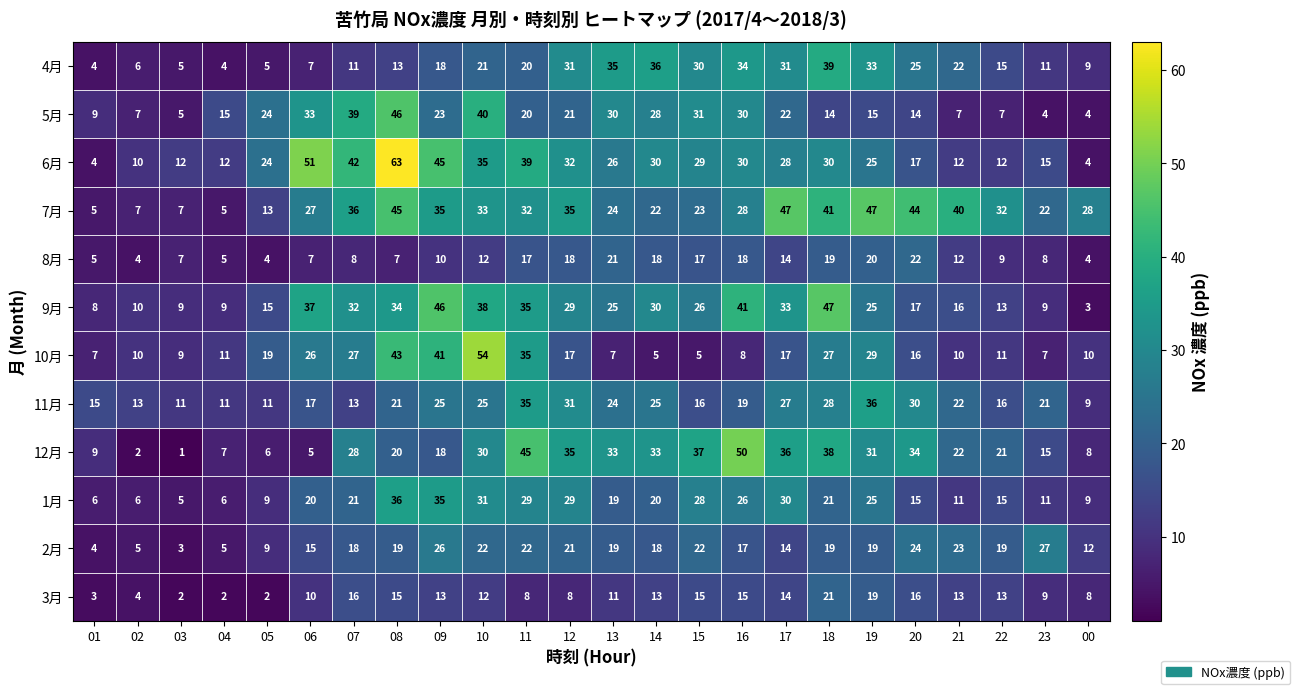

How many distinct data groups are displayed?

12